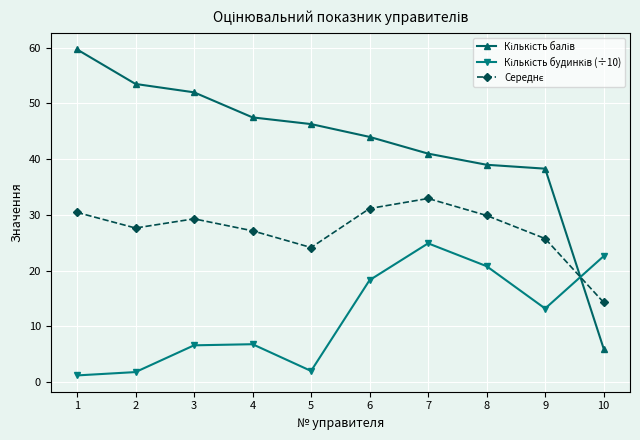

What is the greatest value displayed?

59.7